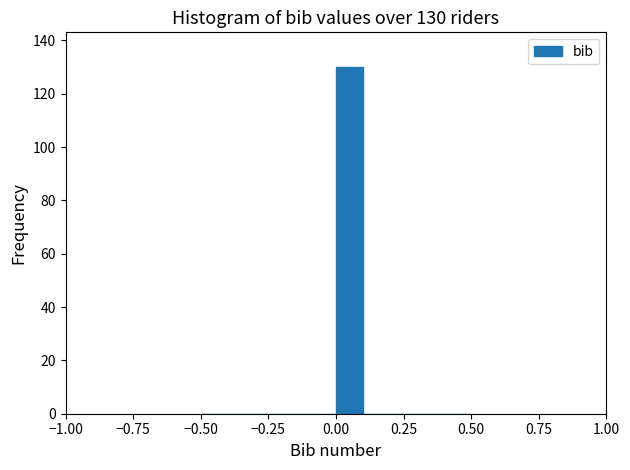

Read against the x-axis, roughly where is the centre of the tallest bar?

0.05